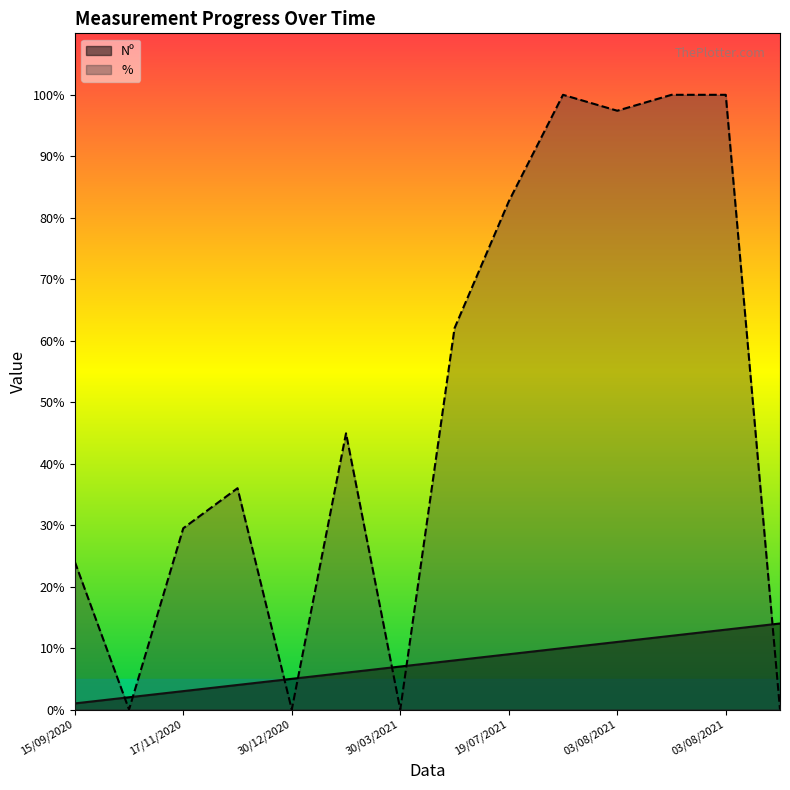

Reading left to right, list all the values displayed in this chart.

Nº: 1.0	2.0	3.0	4.0	5.0	6.0	7.0	8.0	9.0	10.0	11.0	12.0	13.0	14.0
%: 24.1	0.0	29.5	36.0	0.0	44.9	0.0	62.0	82.7	100.0	97.4	100.0	100.0	0.0